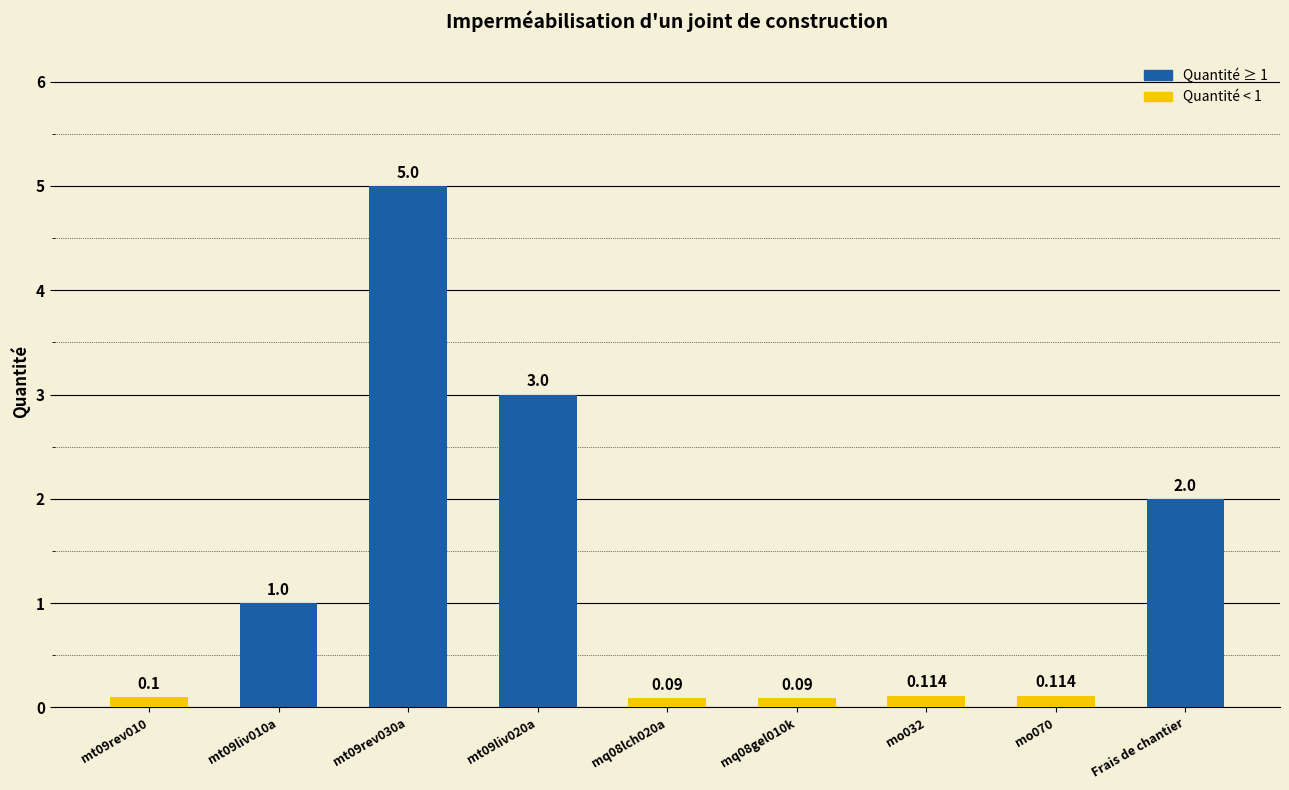

What is the label of the 4th bar from the left?

mt09liv020a